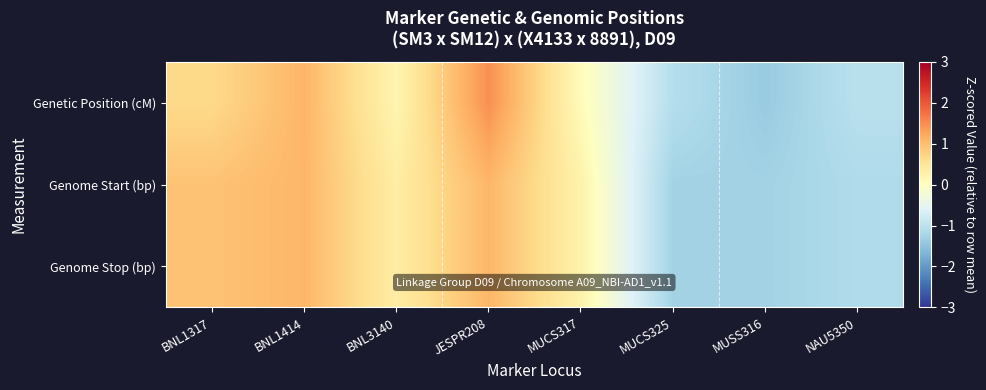

Which label corresponds to the smallest value in the chart?

MUSS316